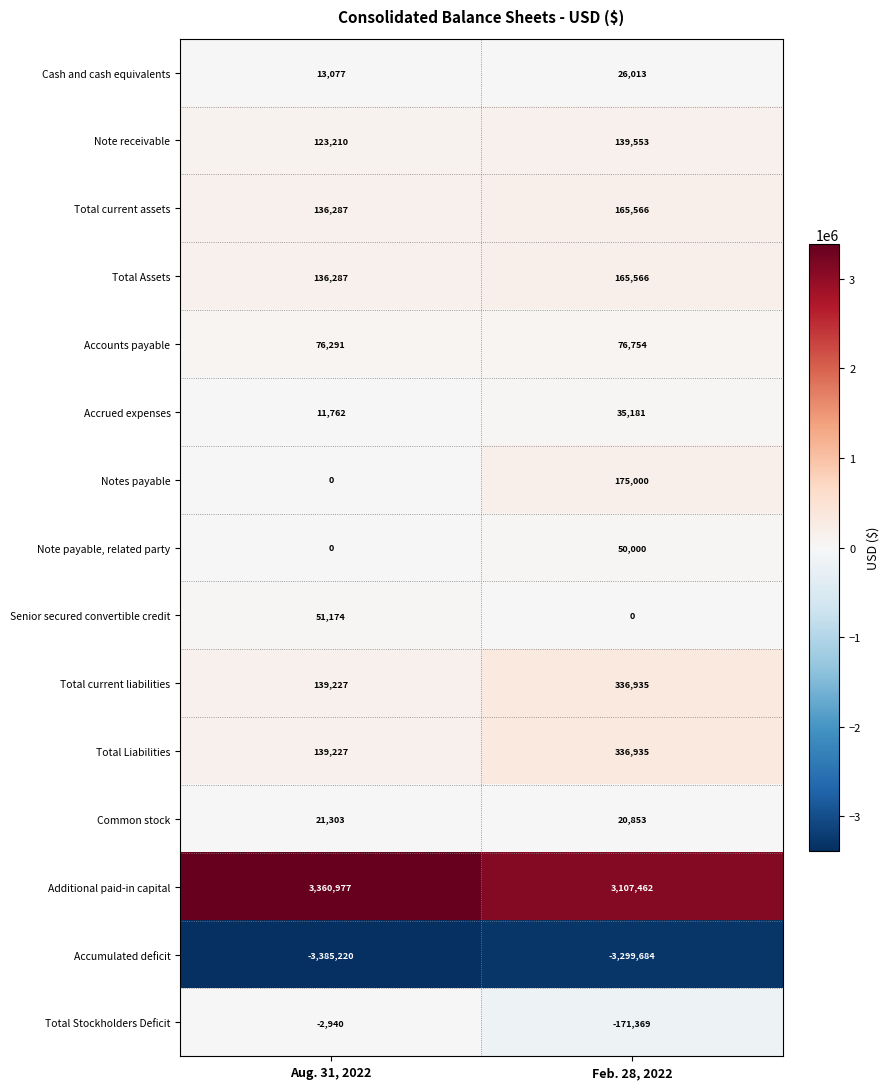

What is the sum of all Accumulated deficit values?

-6684904